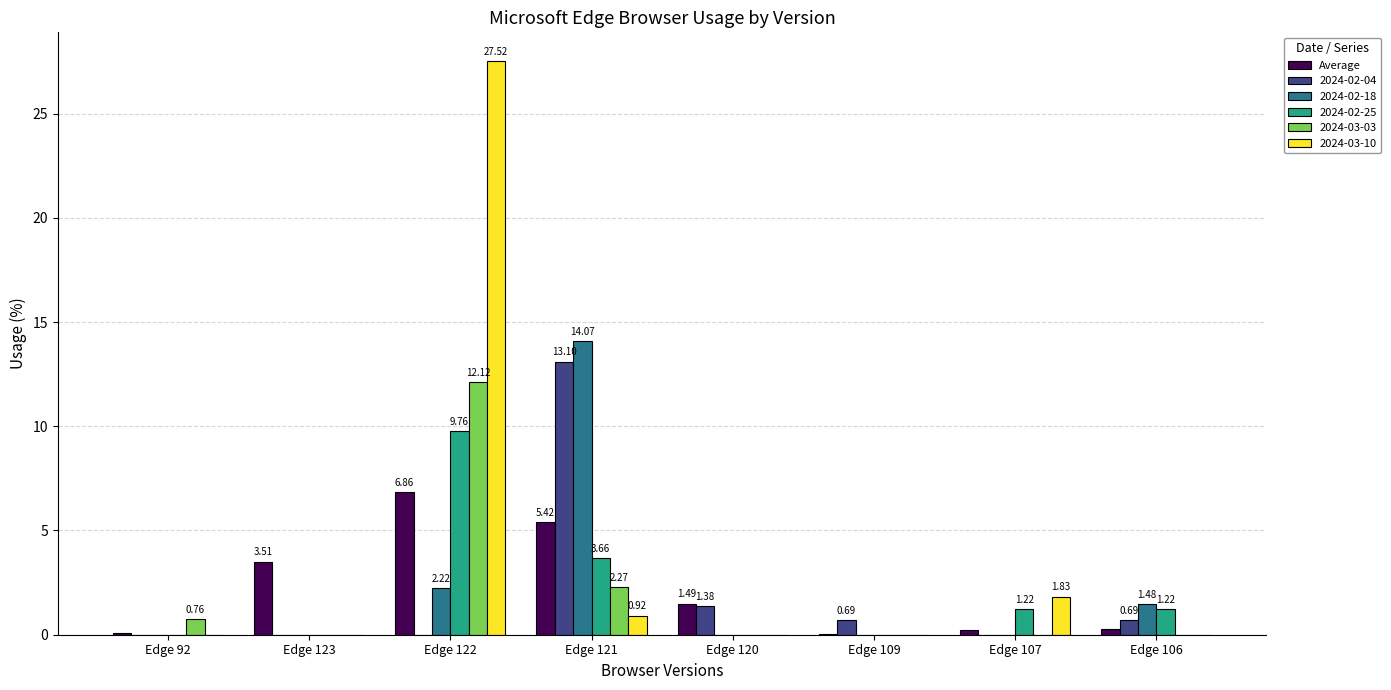

What is the total value across all series at Edge 122?

58.5